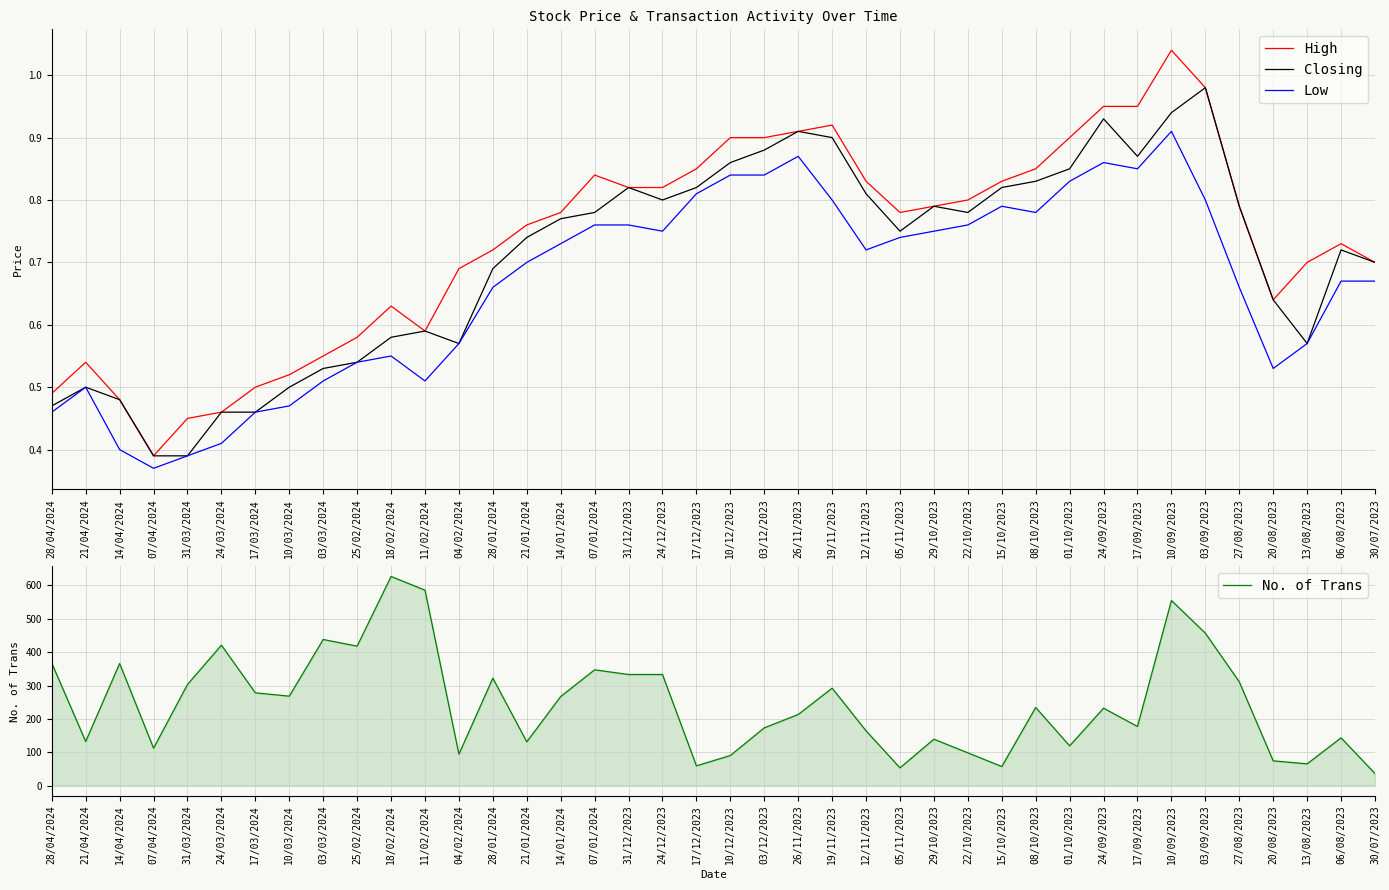

The High series shows 0.8 at 27/08/2023. True or false?

True